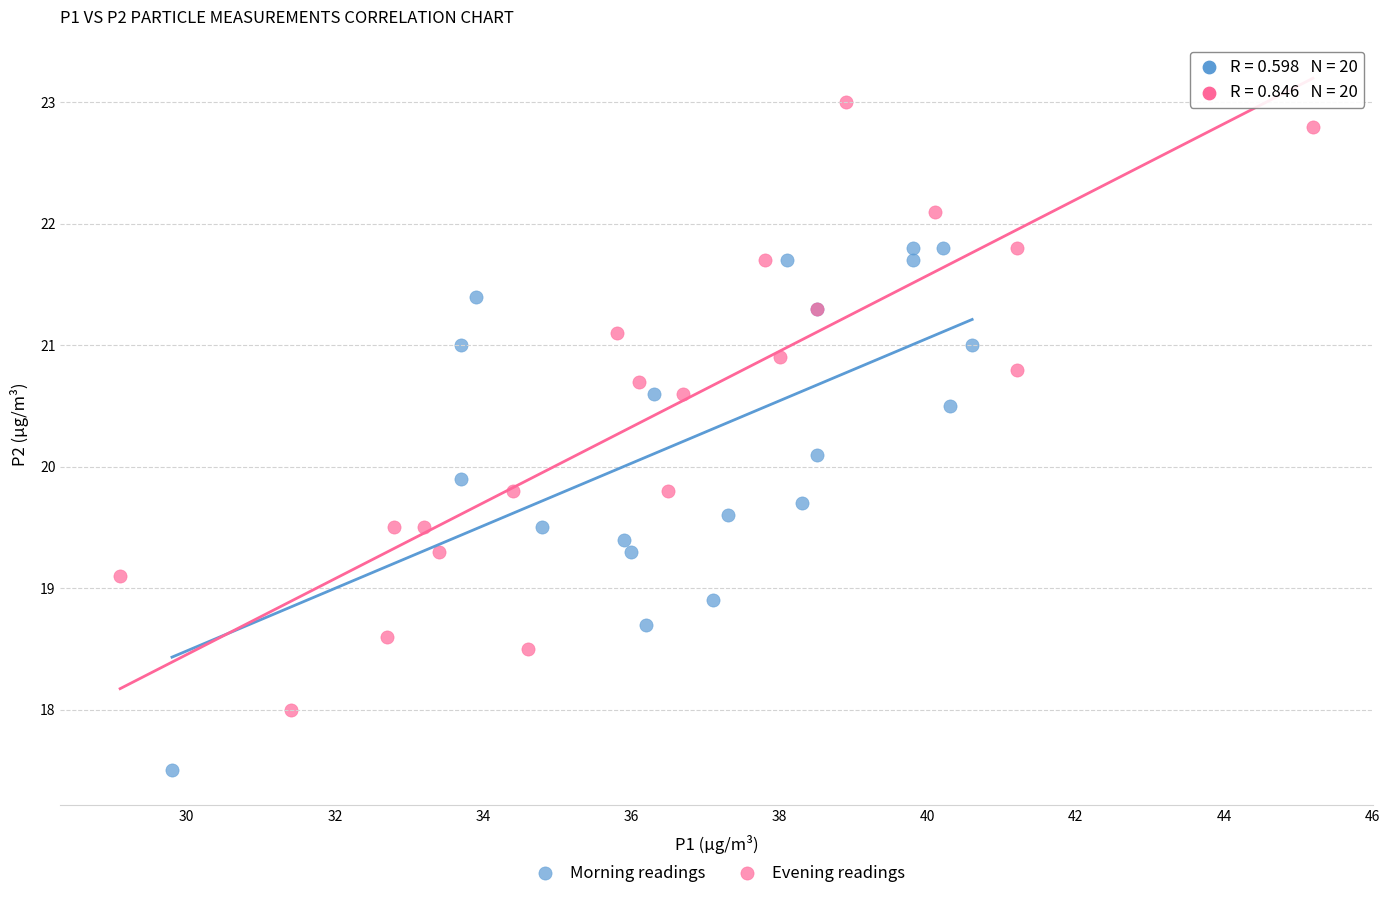

Which series reaches the minimum Y coordinate?

Morning readings